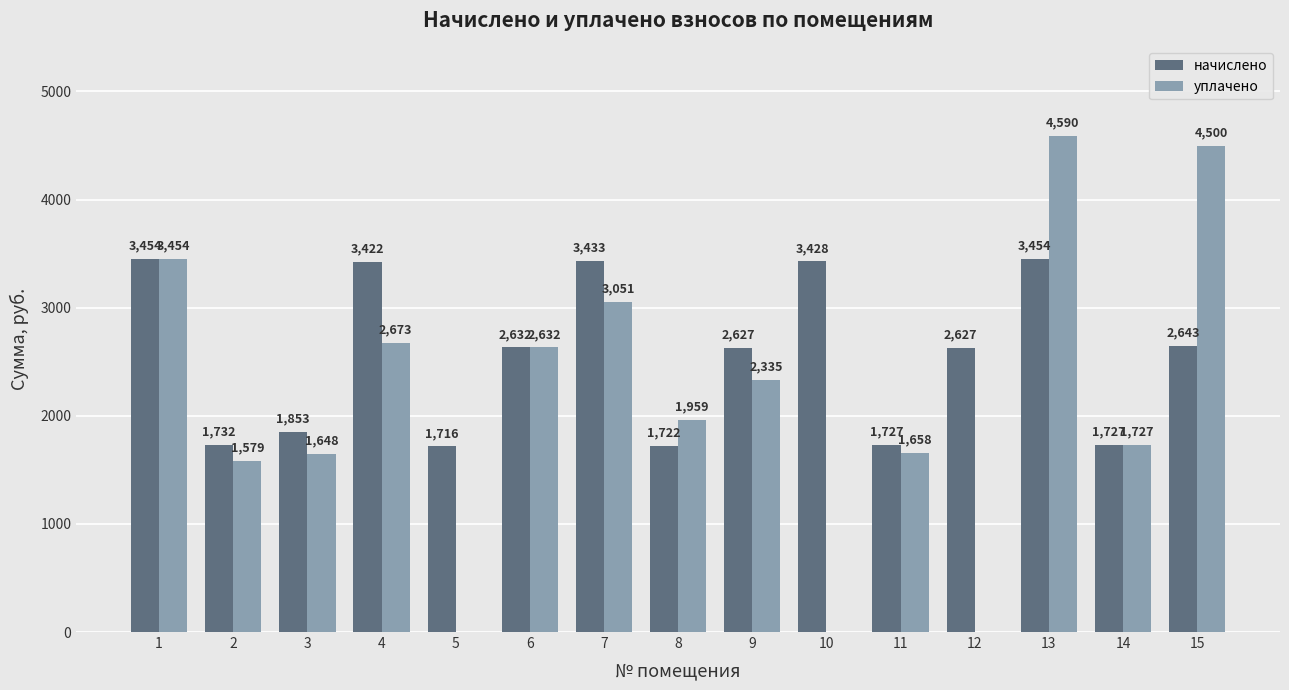

Which series changed the most between 10 and 15?

уплачено